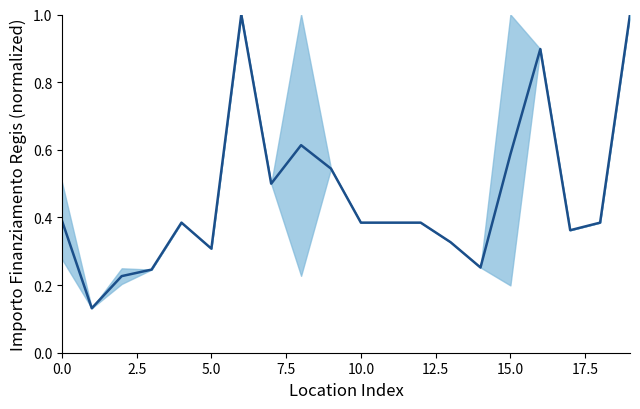

What is the label of the 11th point from the left?

10